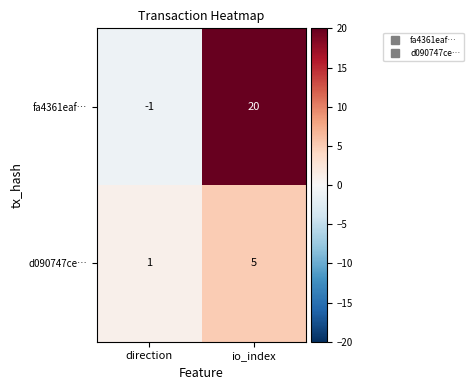

At how many categories does at least one series exceed 4?

1